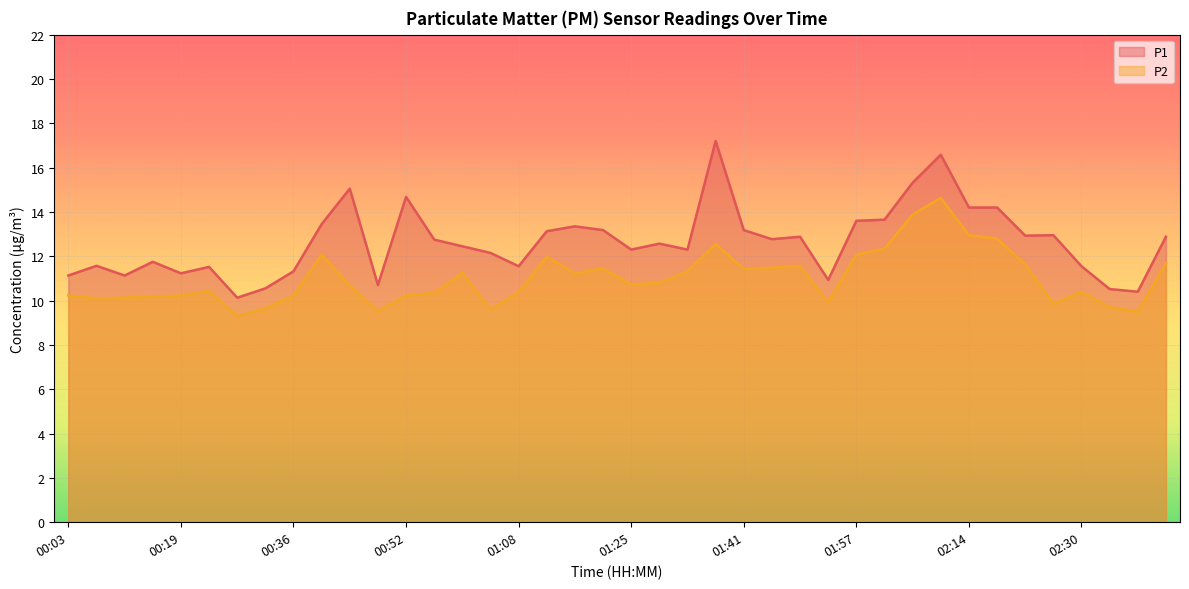

The P1 series shows 12.9 at 01:49. True or false?

True